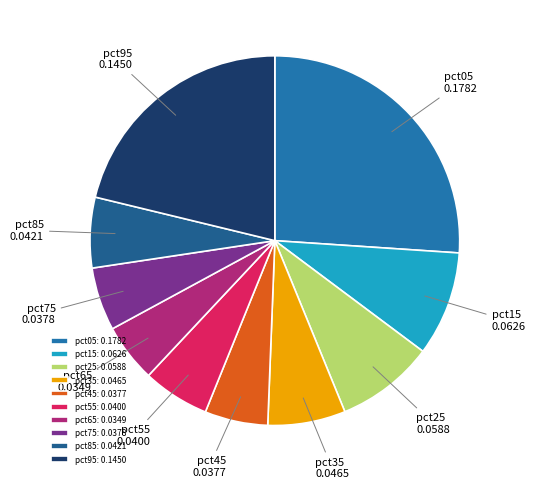

The pct65 slice represents 5% of the pie. True or false?

True